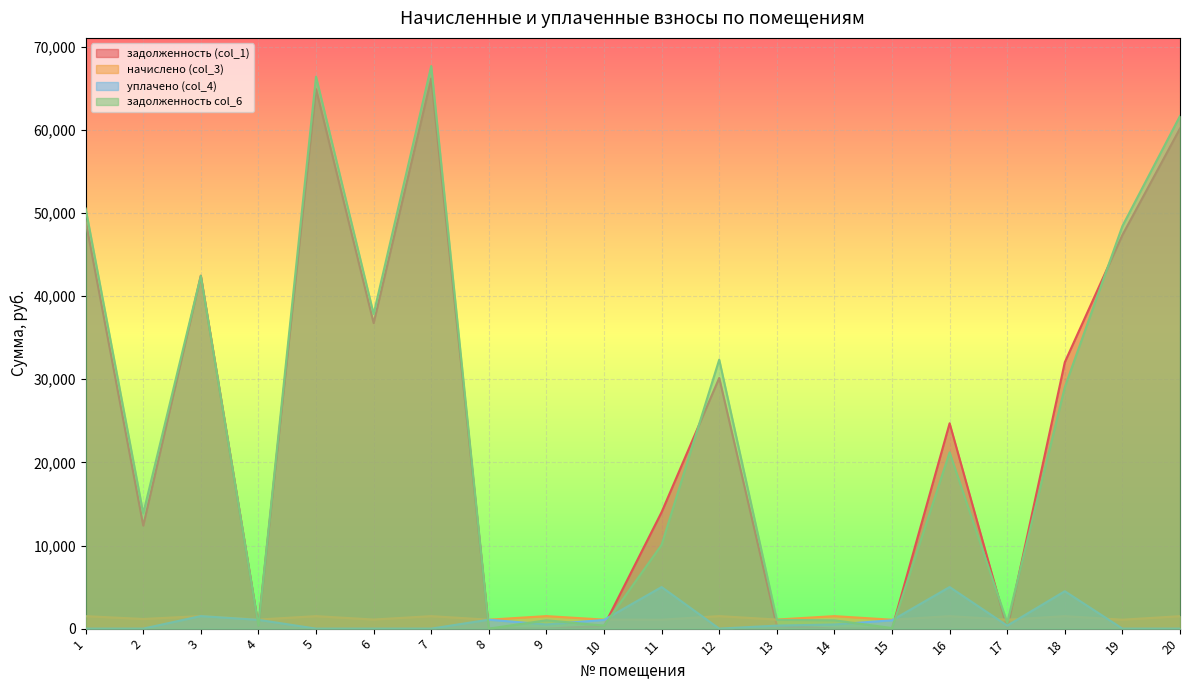

At which label is начислено (col_3) closest to 1289?

2